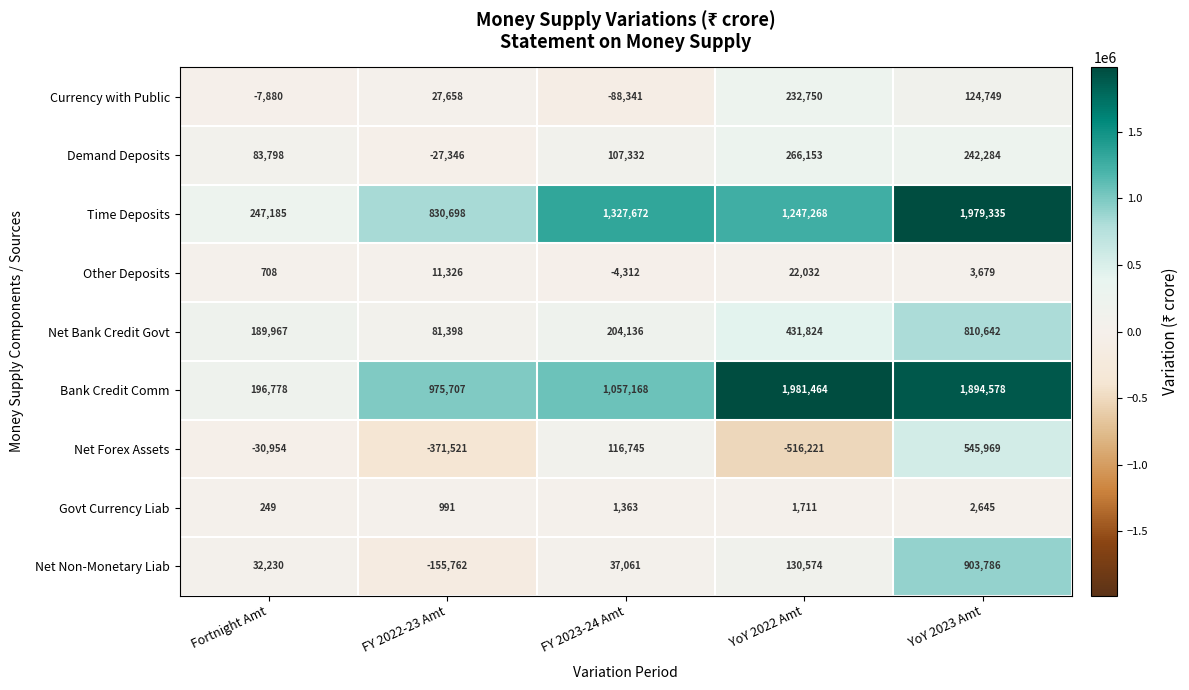

At which category is the sum across all series the highest?

YoY 2023 Amt